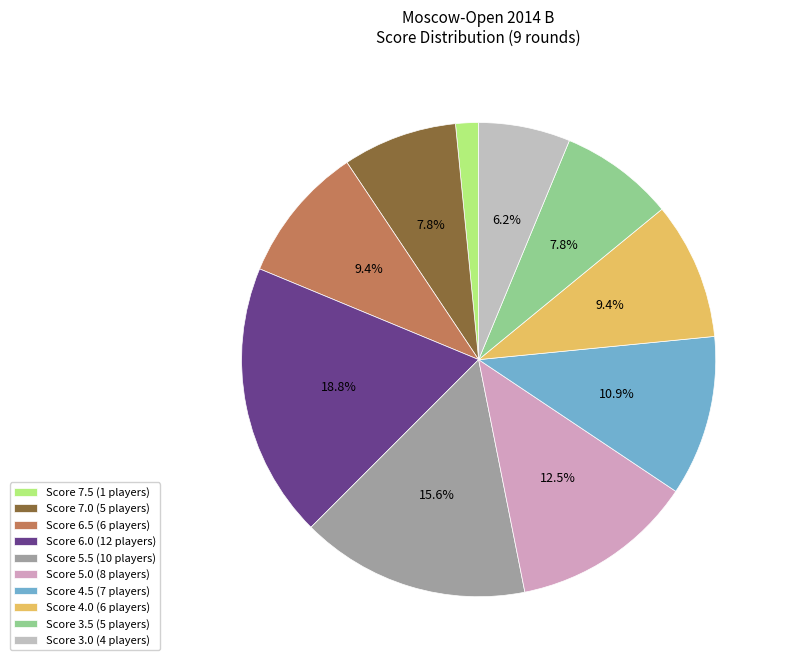

Count the number of slices in the pie.

10